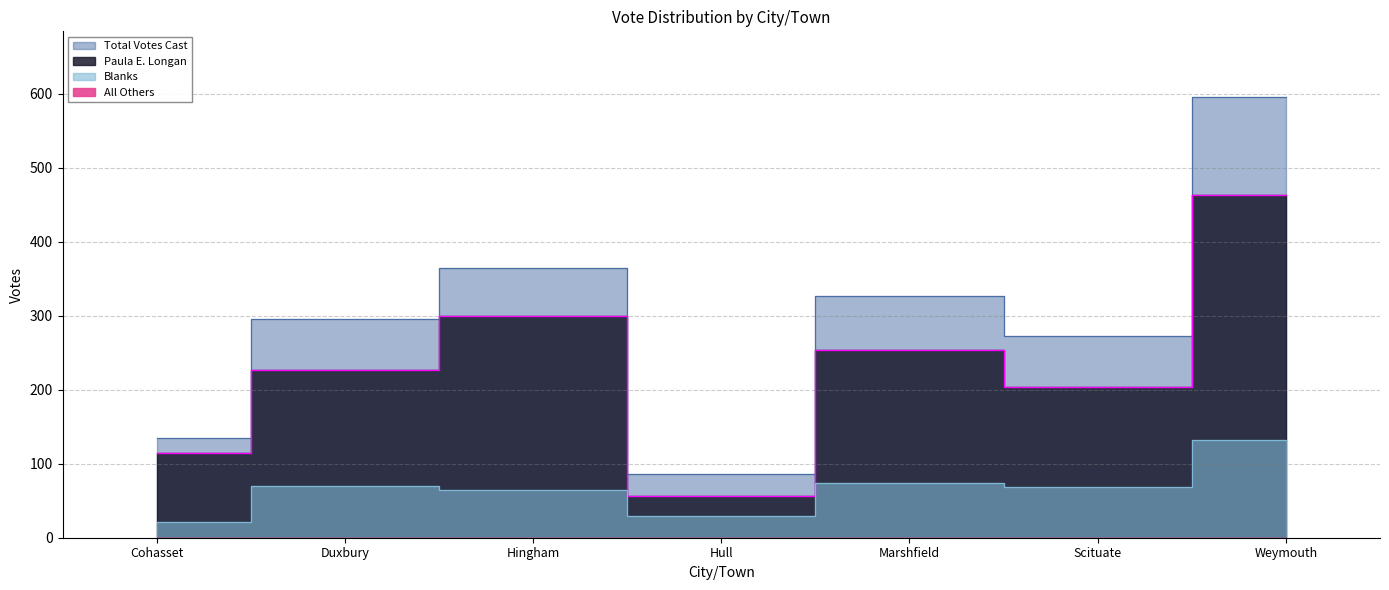

Reading right to left, extract all data points from this chart.

Total Votes Cast: 595	272	327	86	364	296	135
Paula E. Longan: 463	204	253	56	300	226	114
Blanks: 132	68	74	30	64	70	21